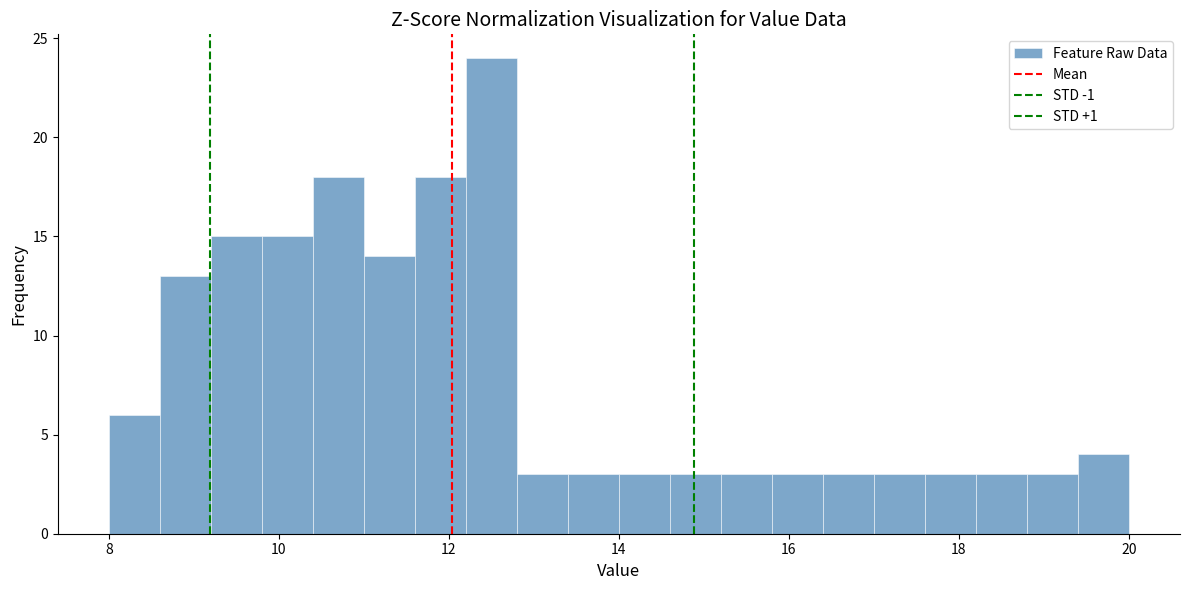

Around what value on the x-axis is the tallest bar? Give the approximate position of its centre, as read against the axis.

12.6